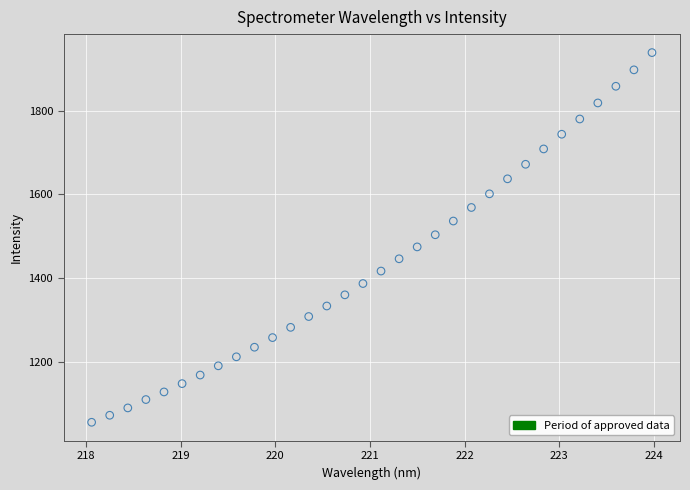

What is the range of X values (max minus min)?

5.9